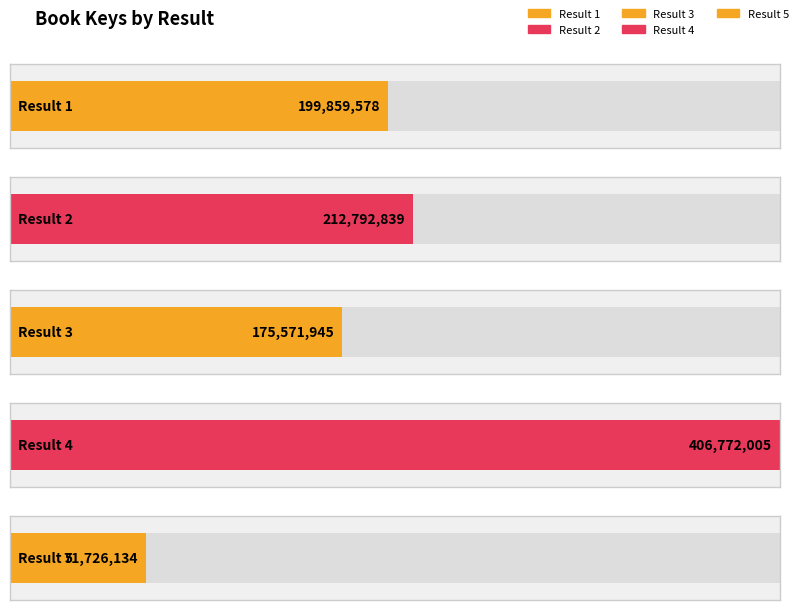

True or false: the data shows 212792839 at 2.

True